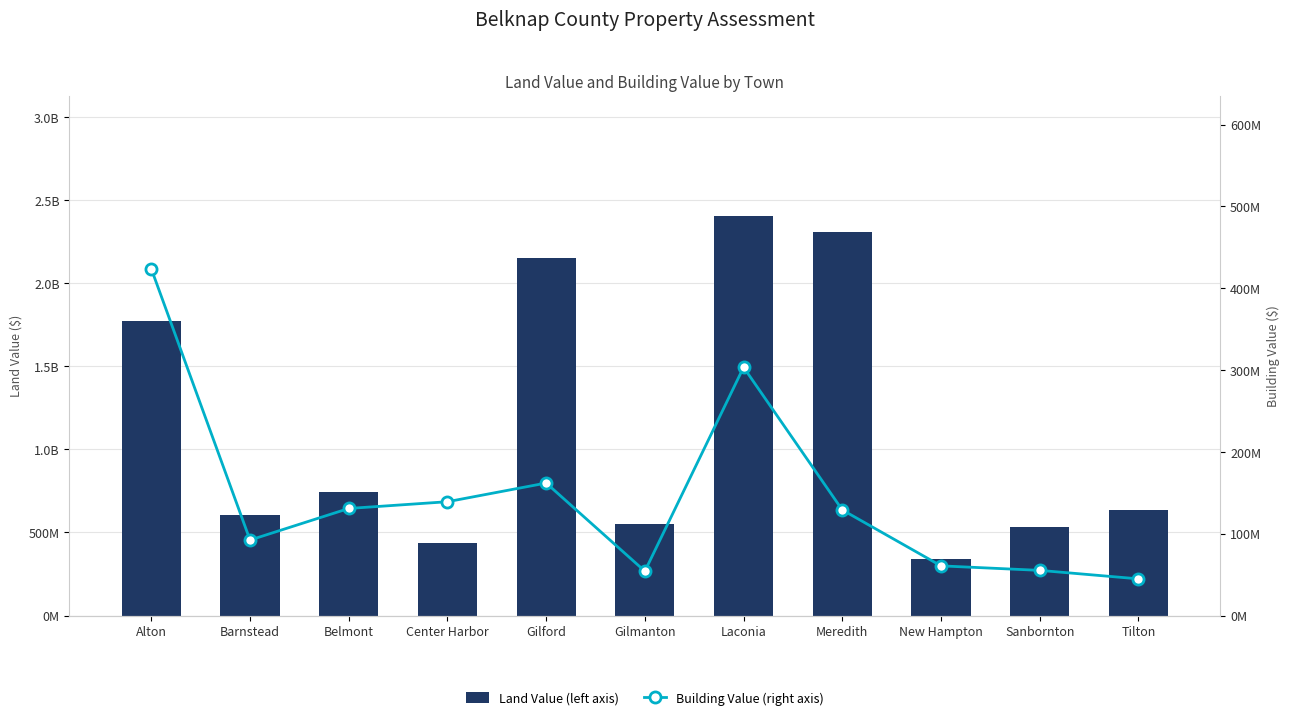

Which series has the widest spread of values?

Land Value (left axis)